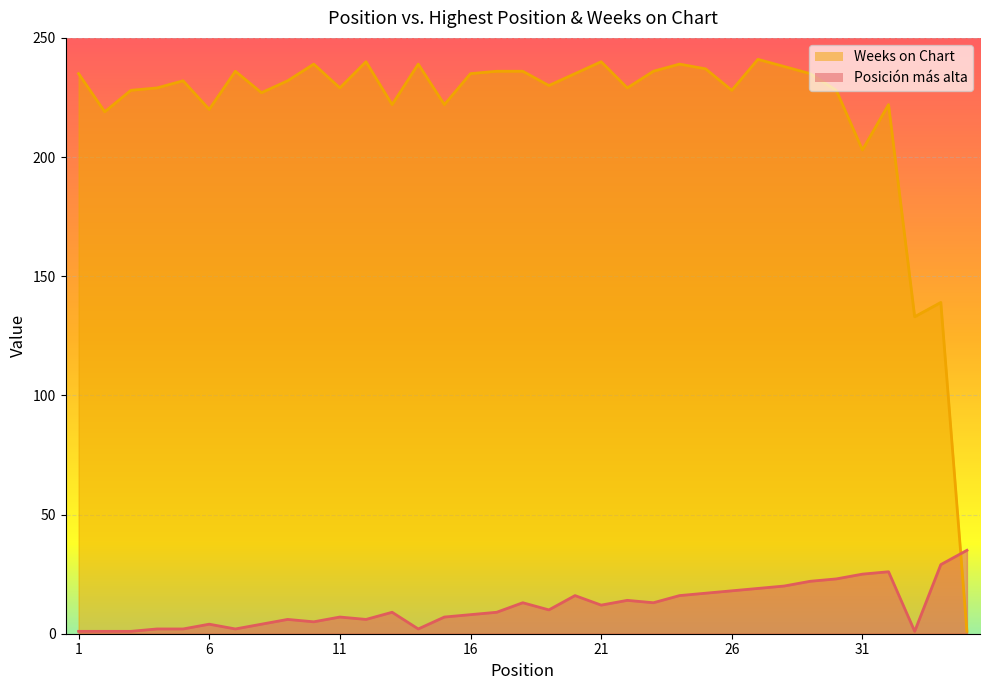

At which label is Posición más alta closest to 18?

26